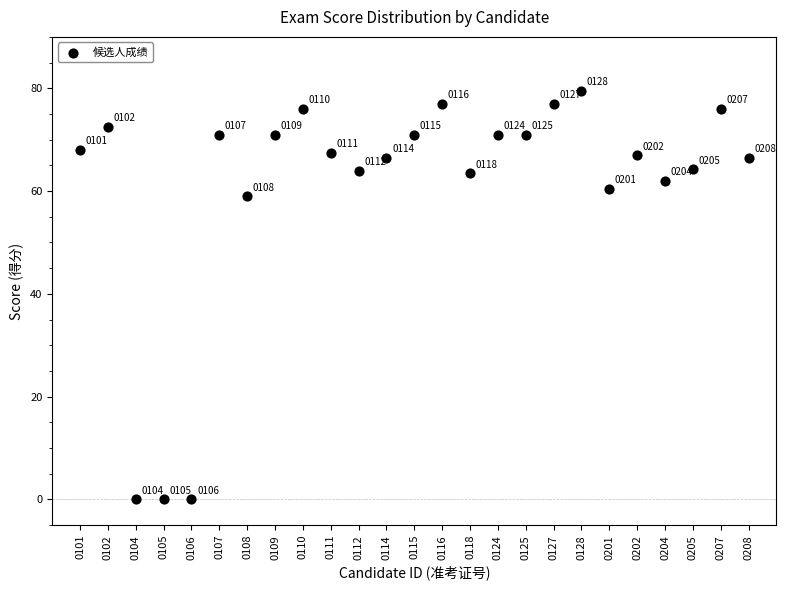

What is the range of Y values (max minus min)?

79.5